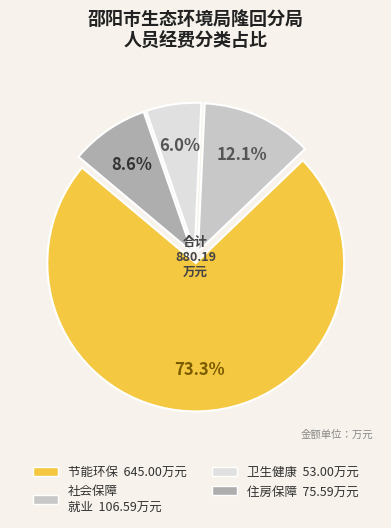

Is there a majority slice in this chart?

Yes